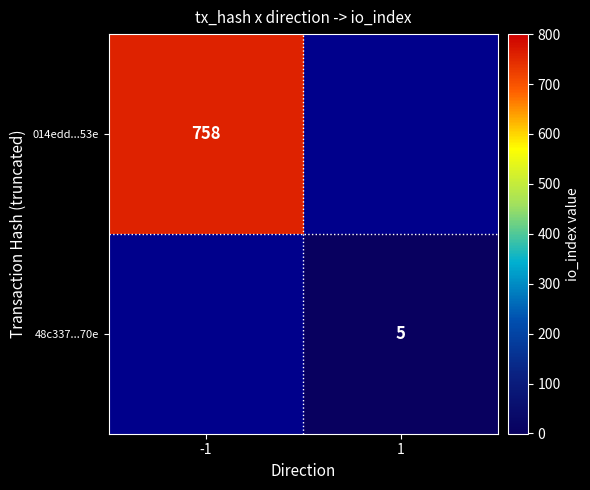

The 014edd...53e series shows 1248 at -1. True or false?

False